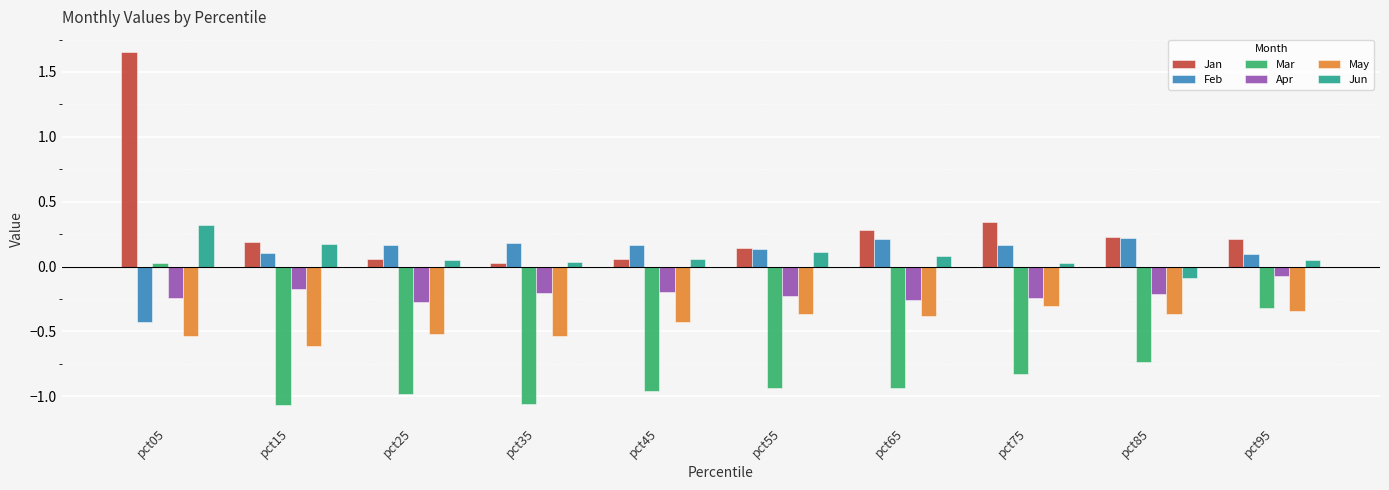

What is the difference between the maximum and minimum values in the Feb series?

0.6